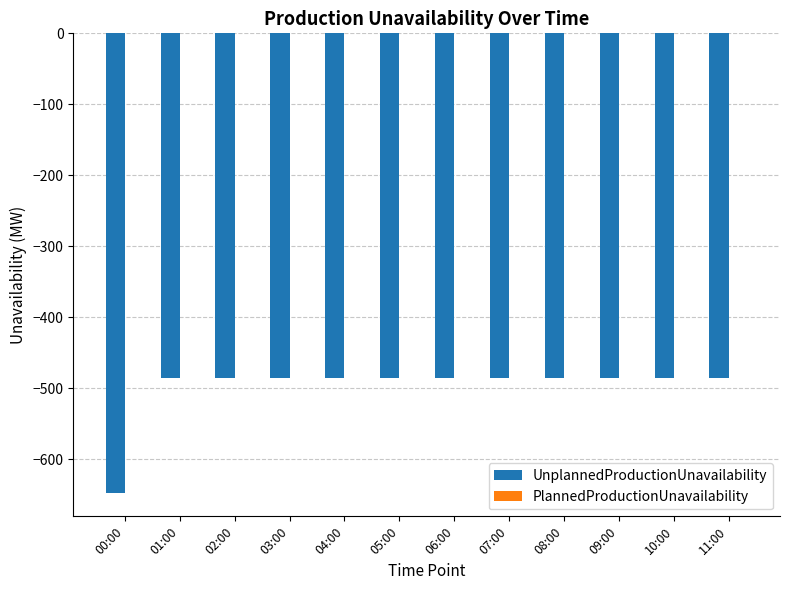

Is it true that the value at 11:00 is -484.9?

True